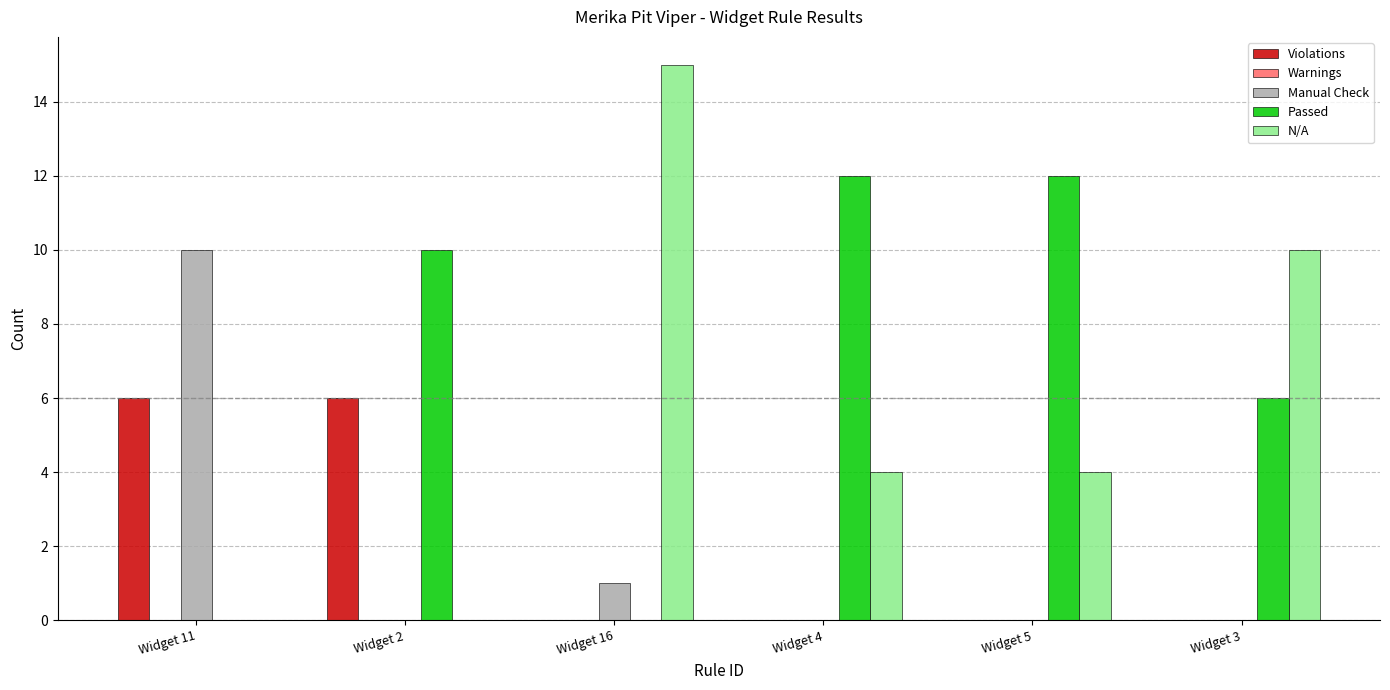

The value of Manual Check at Widget 11 is 10. True or false?

True